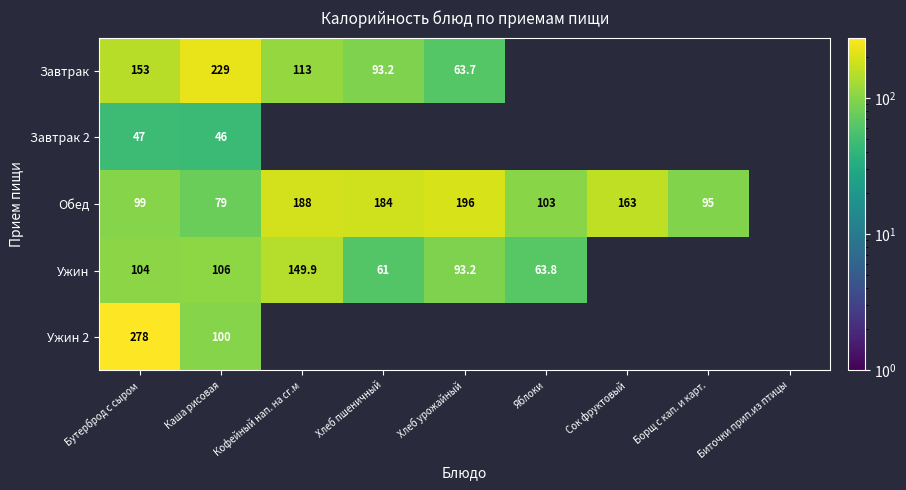

The value of Обед at Хлеб урожайный is 74.2. True or false?

False